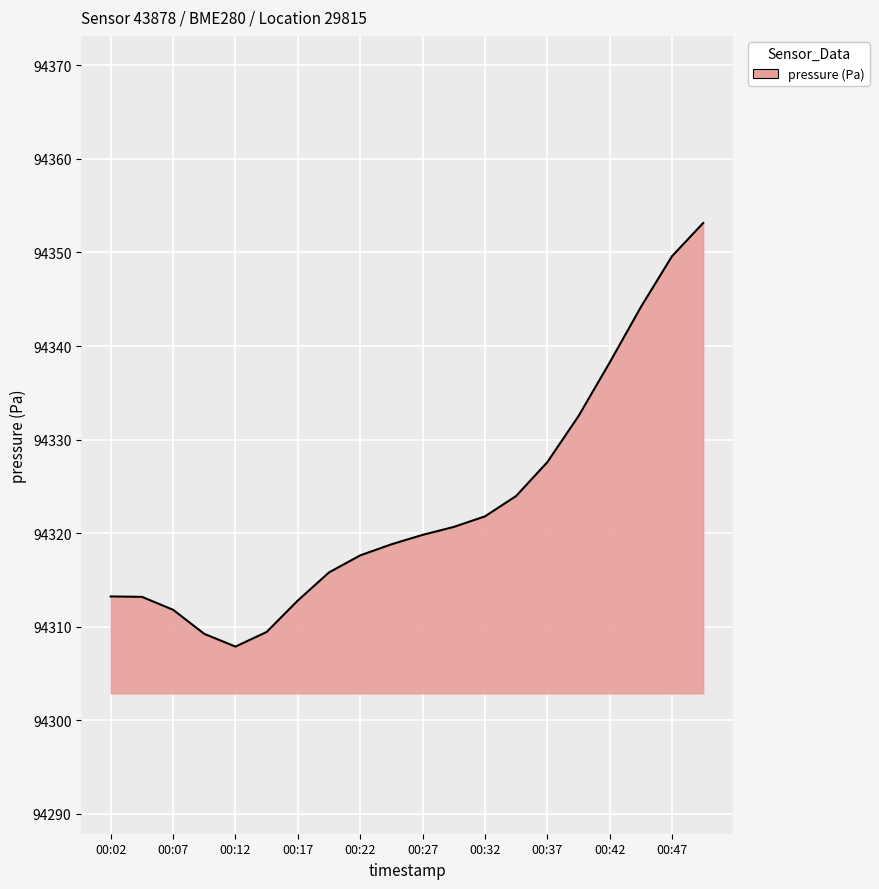

What is the difference between the maximum and minimum values?

45.3